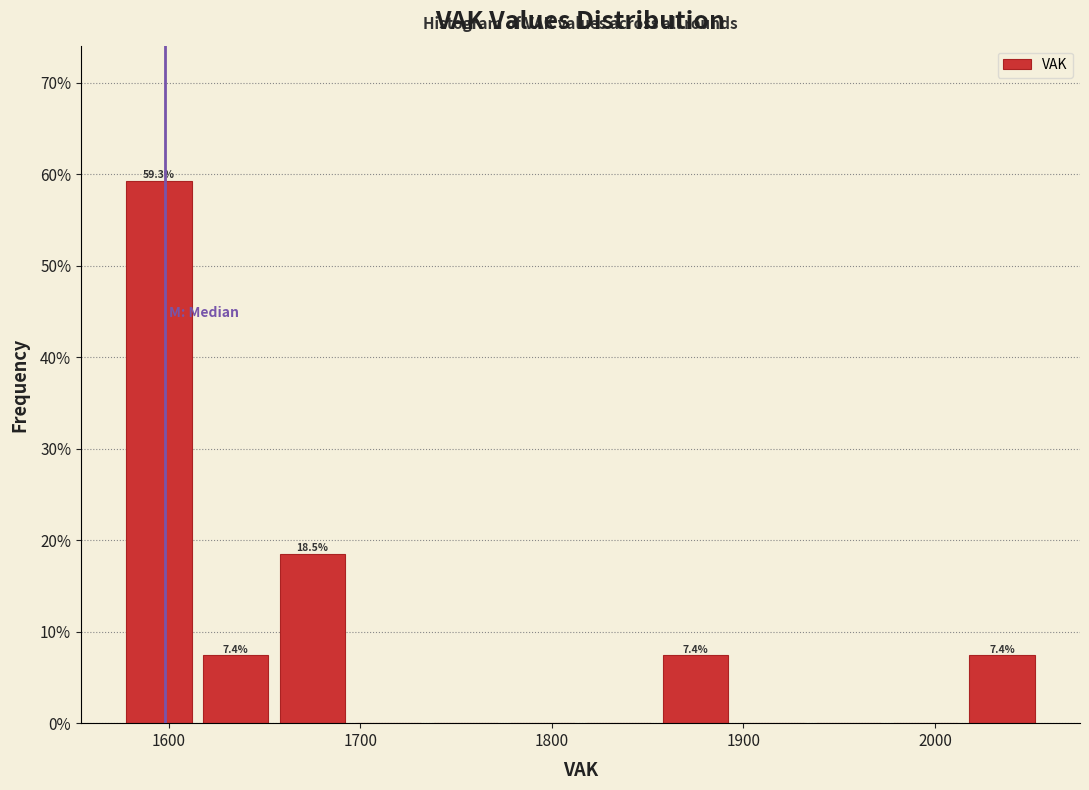

Over which range of the x-axis is the bar tallest?

1575 to 1615